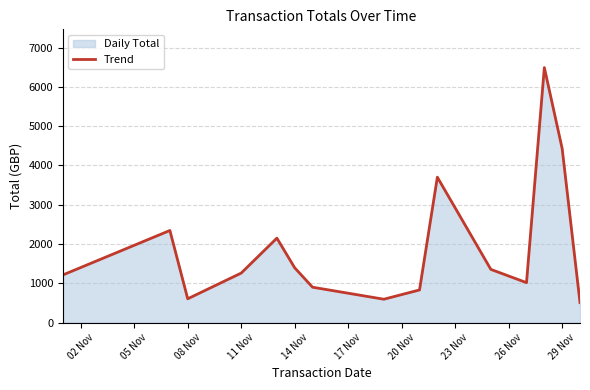

What is the minimum value shown in the chart?

507.8